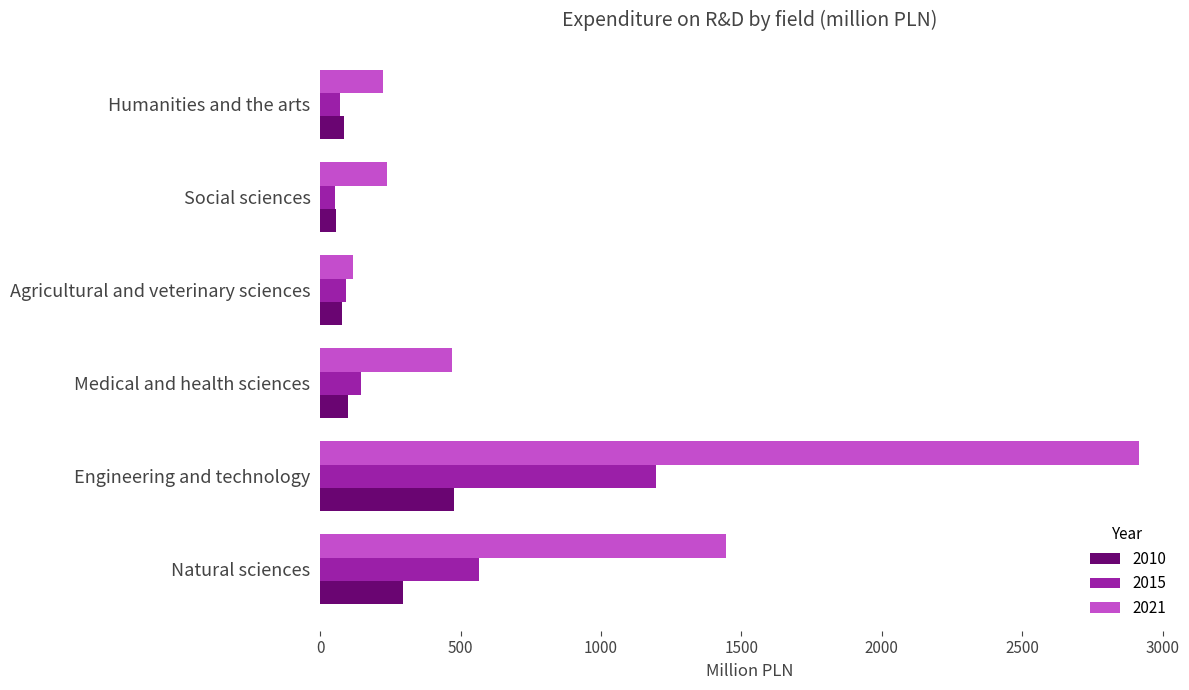

What is the highest value of the 2015 series?

1195.8